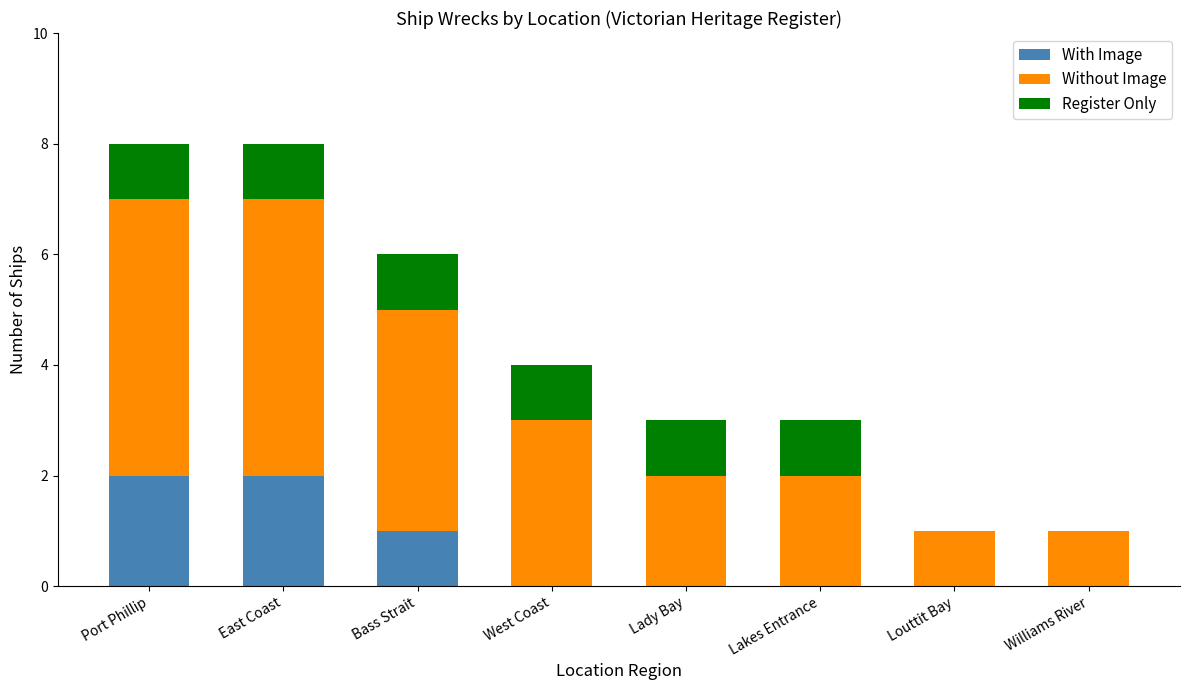

What is the total value across all series at Port Phillip?

8